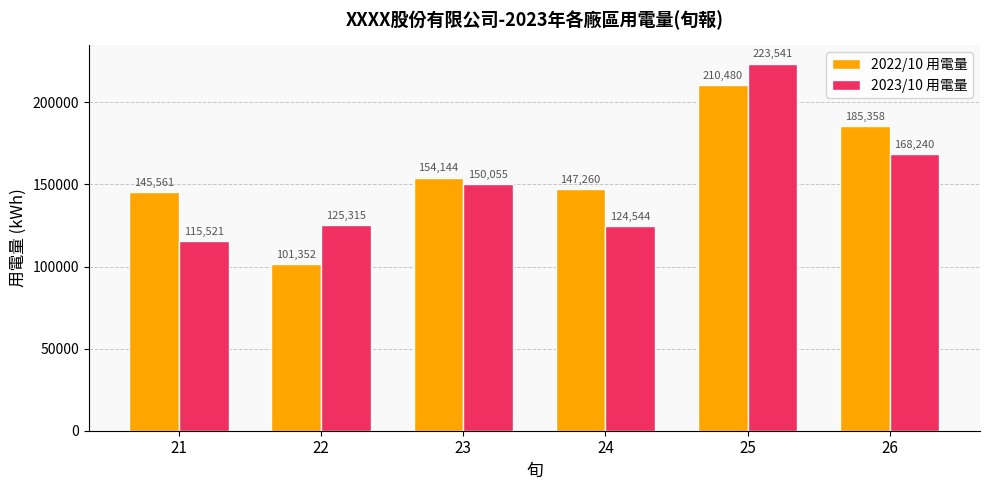

Which series has the widest spread of values?

2022/10 用電量